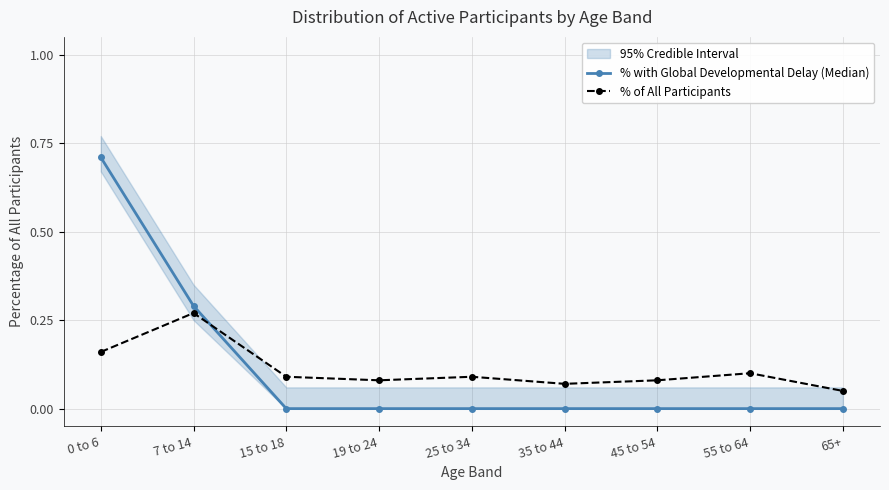

What position from the left is 7 to 14?

2